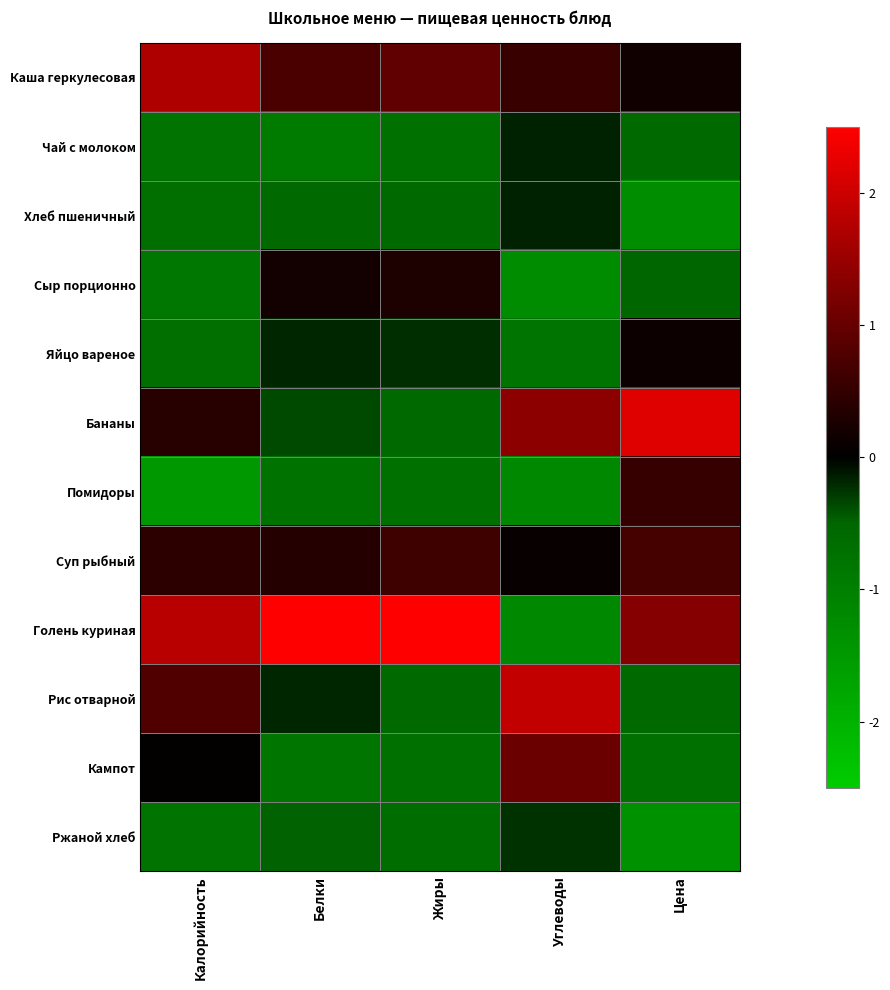

At which category does the chart reach its peak across all series?

Белки